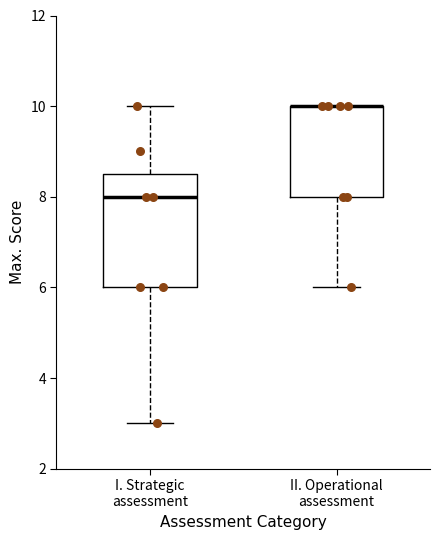

Where is the upper edge of the box for II. Operational assessment on the y-axis? The values are not printed on the chart, so give them approximately, as read against the axis.

10.0